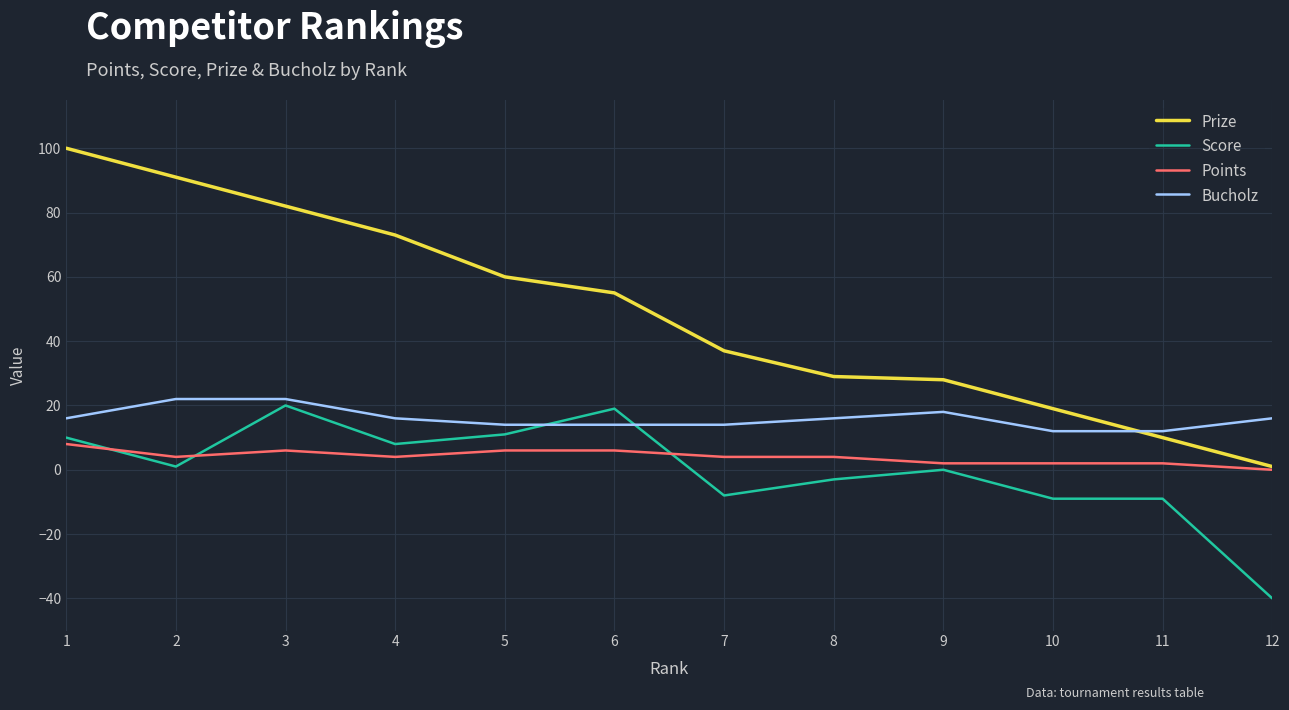

Which series has the largest total across all categories?

Prize